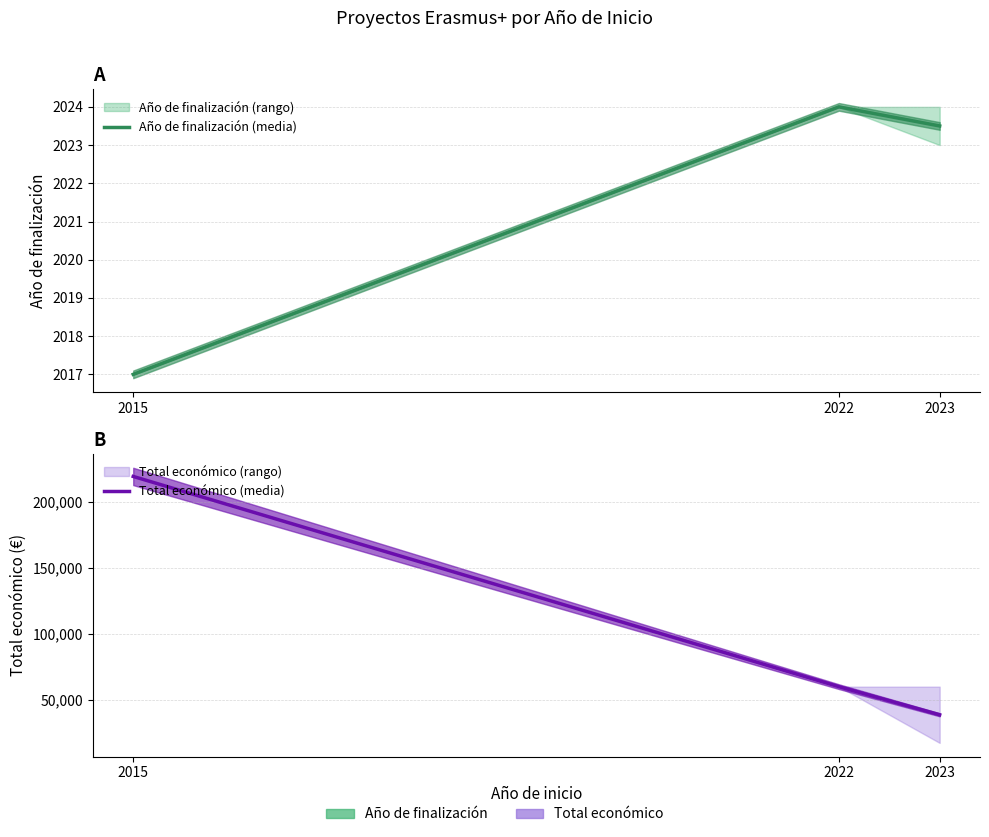

Reading left to right, extract all data points from this chart.

Año de finalización (media): 2015=2017.0	2022=2024.0	2023=2023.5
Total económico (media): 2015=219515.0	2022=60000.0	2023=38654.5